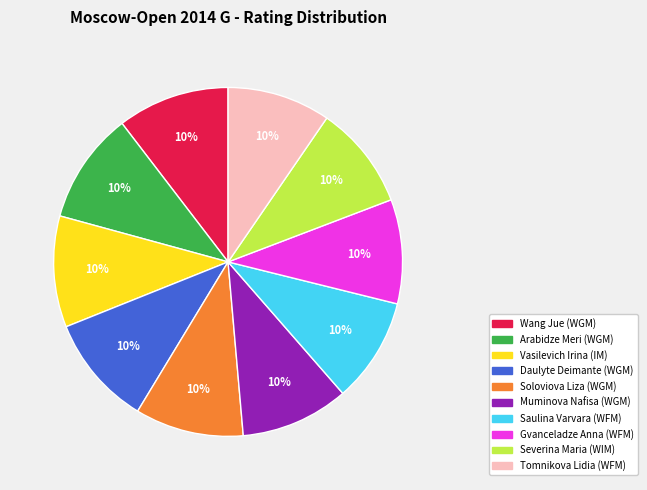

To the nearest percent, what percentage of the pie is Tomnikova Lidia (WFM)?

10%